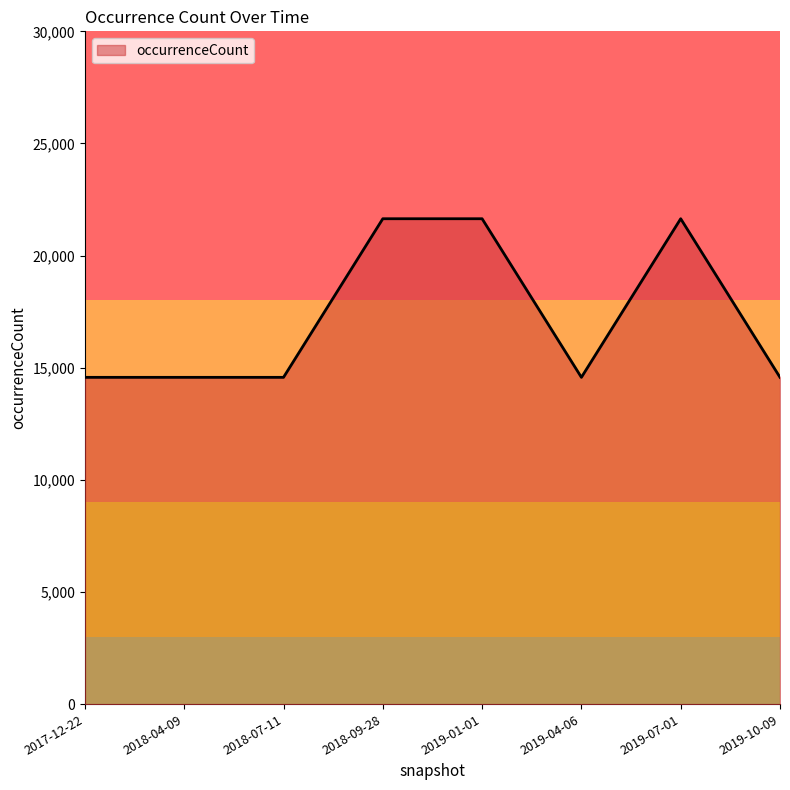

What is the difference between the second highest and minimum values?

7072